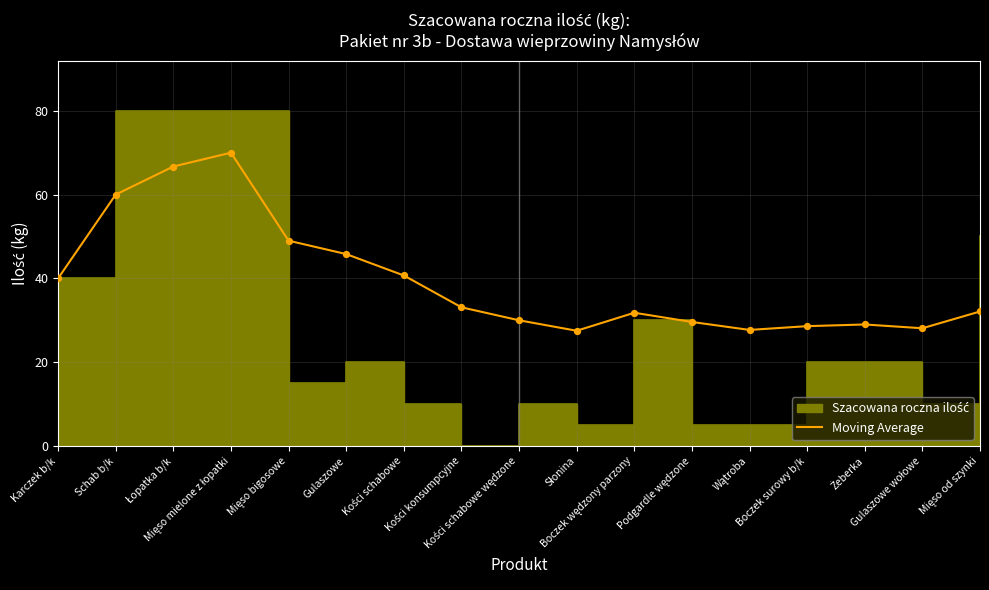

What is the change in value from Kości schabowe to Kości konsumpcyjne?

-7.6